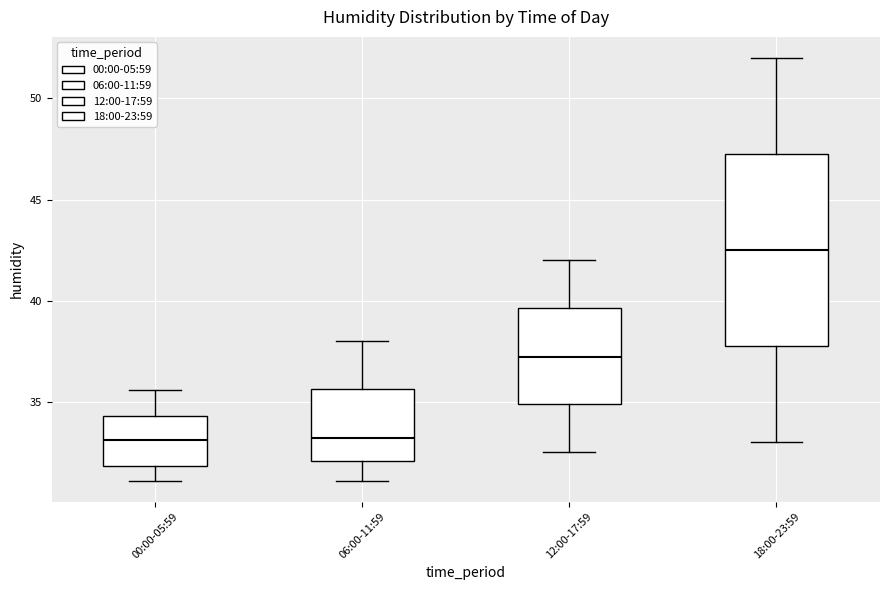

Reading left to right, transcribe this box plot: for each box, give where its median line is, the range the box spans, and where its two whiskers end, as read against the y-axis. The values are not printed on the chart, so give them approximately, as read against the axis.

00:00-05:59: median 33.0, box 32.0 to 34.5, whiskers 31.0 to 35.5
06:00-11:59: median 33.0, box 32.0 to 35.5, whiskers 31.0 to 38.0
12:00-17:59: median 37.0, box 35.0 to 39.5, whiskers 32.5 to 42.0
18:00-23:59: median 42.5, box 38.0 to 47.5, whiskers 33.0 to 52.0